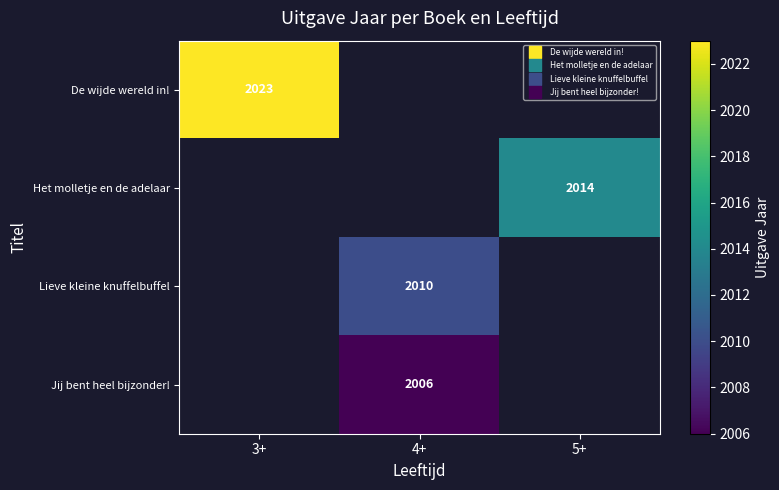

Rank the series by their average value, from highest to lowest.

De wijde wereld in!, Het molletje en de adelaar, Lieve kleine knuffelbuffel, Jij bent heel bijzonder!